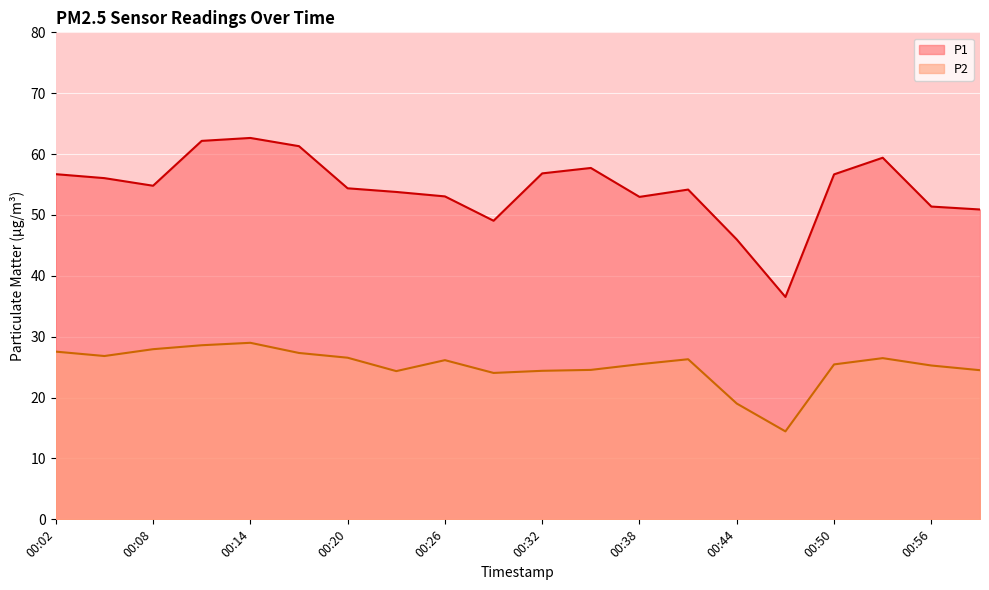

Which series changed the most between 00:20 and 00:35?

P1